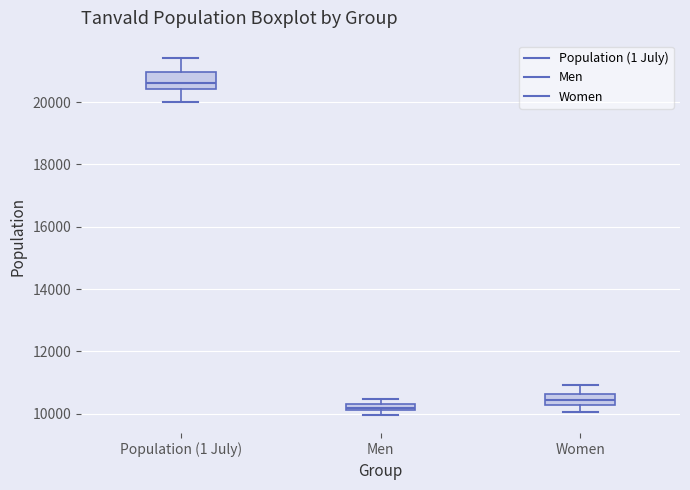

Where is the lower edge of the box for Women on the y-axis? The values are not printed on the chart, so give them approximately, as read against the axis.

10200